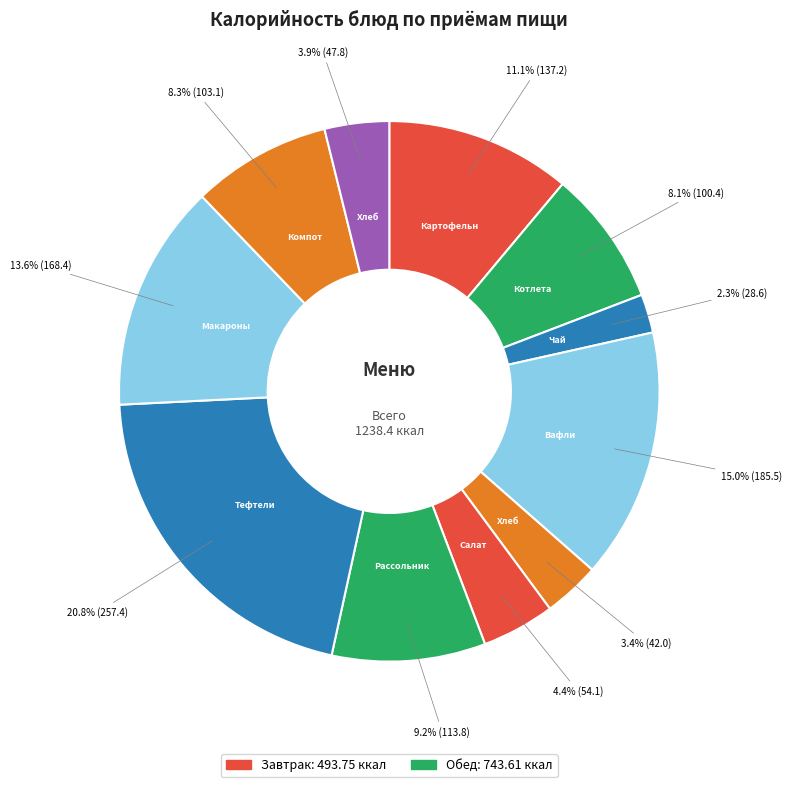

How many segments does this pie chart have?

11